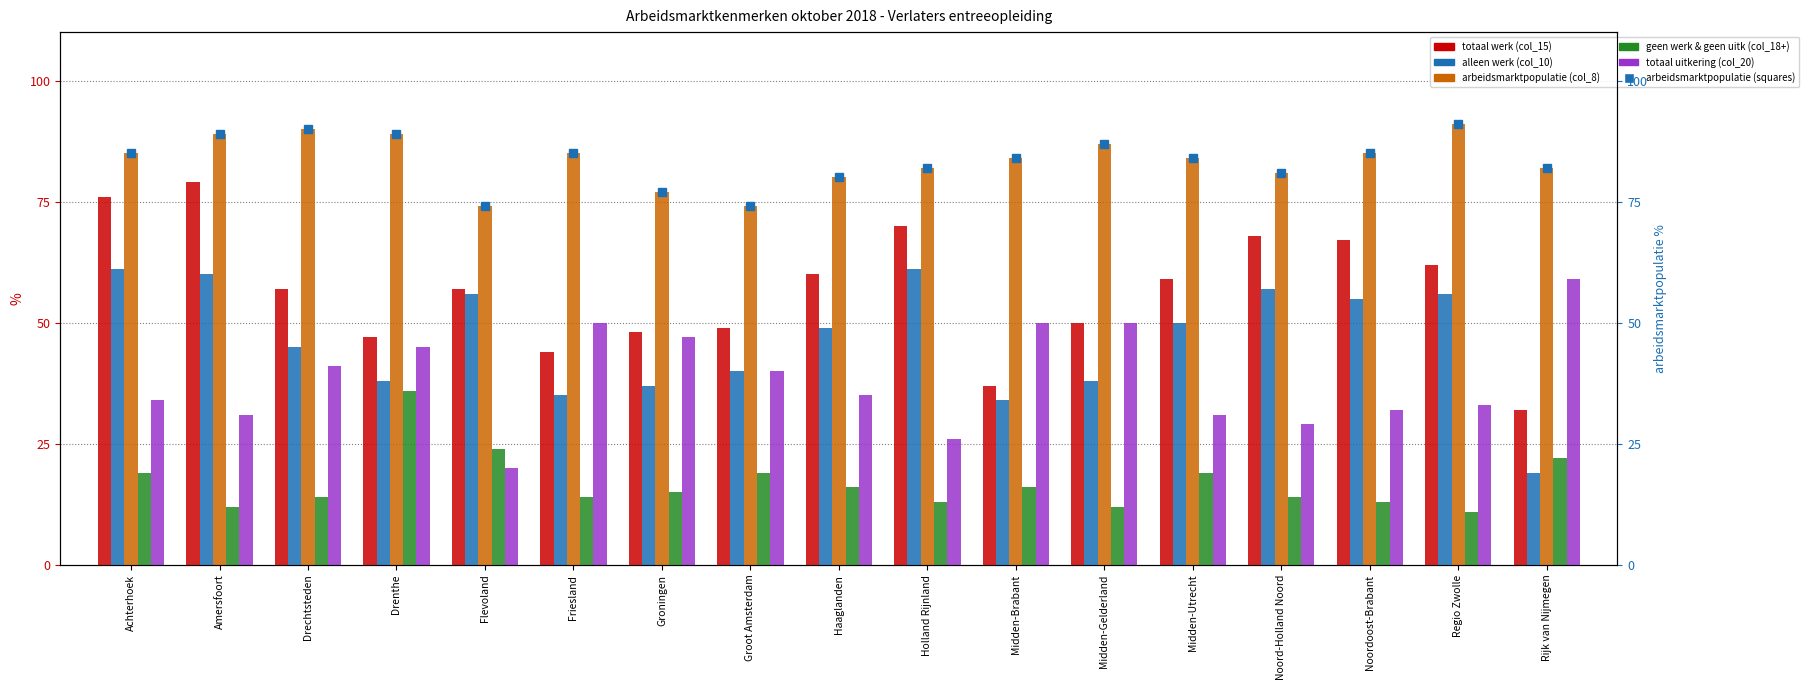

How many series are shown in this chart?

6